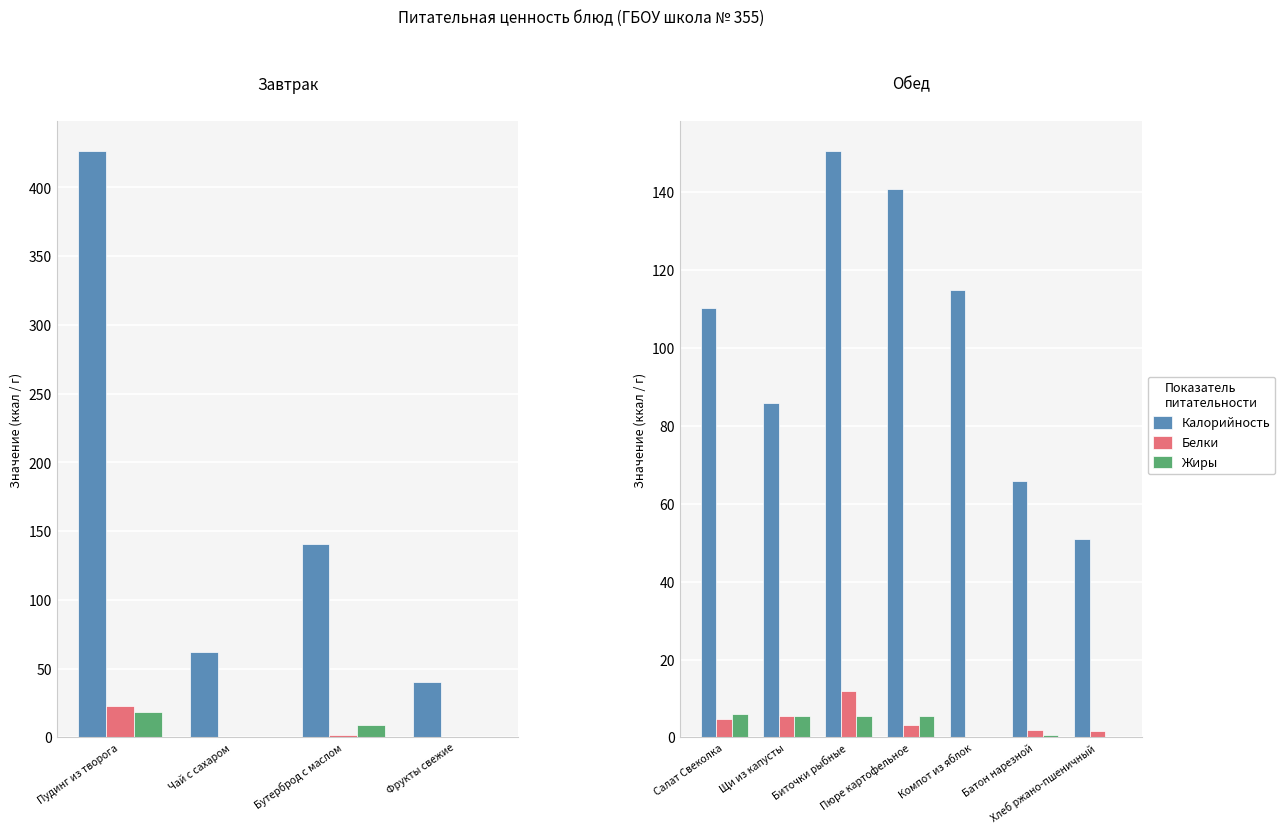

What are all the series names shown in the legend?

Калорийность, Белки, Жиры